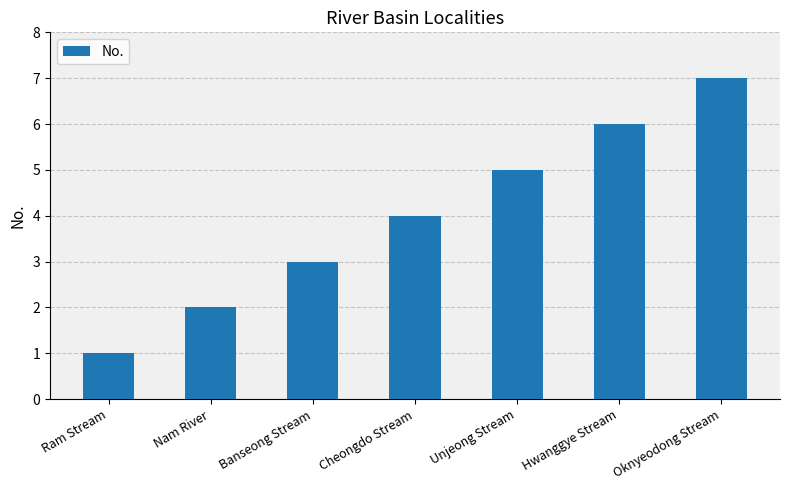

Between Nam River and Banseong Stream, which is larger?

Banseong Stream